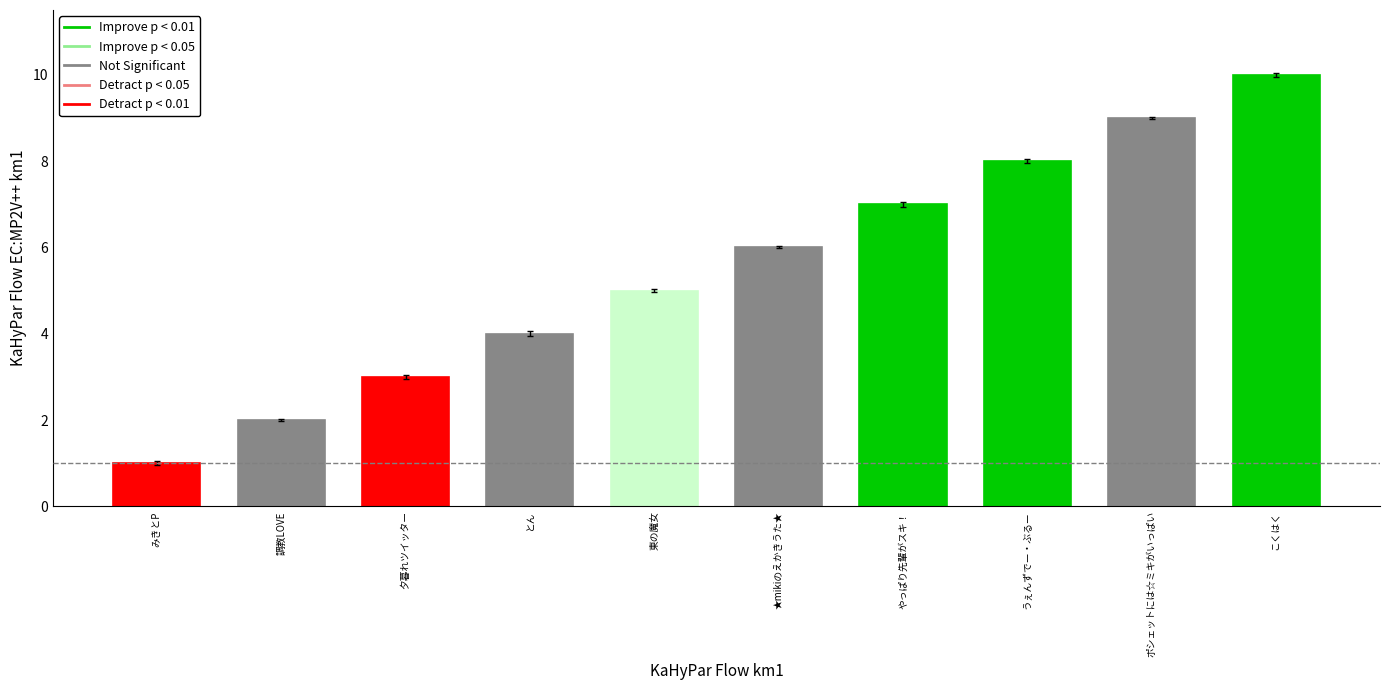

What is the label of the 8th bar from the left?

うぇんずでー・ぶるー